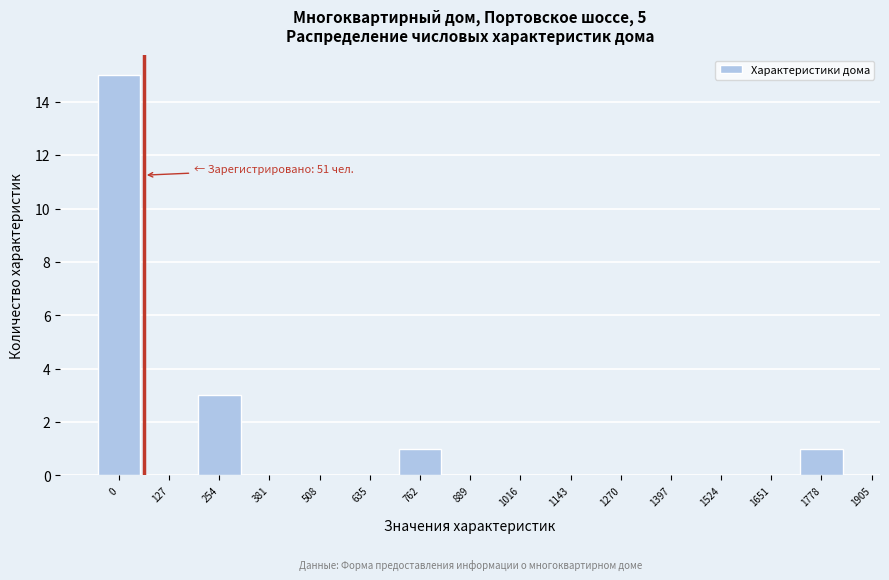

Reading left to right, what are all the values shown in this chart?

0=15	127=0	254=3	381=0	508=0	635=0	762=1	889=0	1016=0	1143=0	1270=0	1397=0	1524=0	1651=0	1778=1